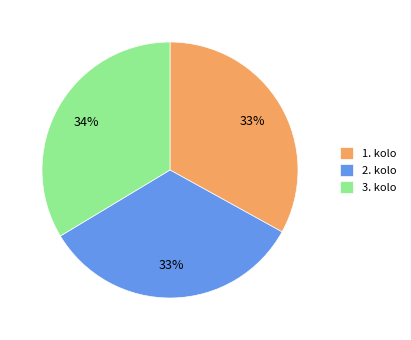

Is it true that 3. kolo is 34% of the pie?

True